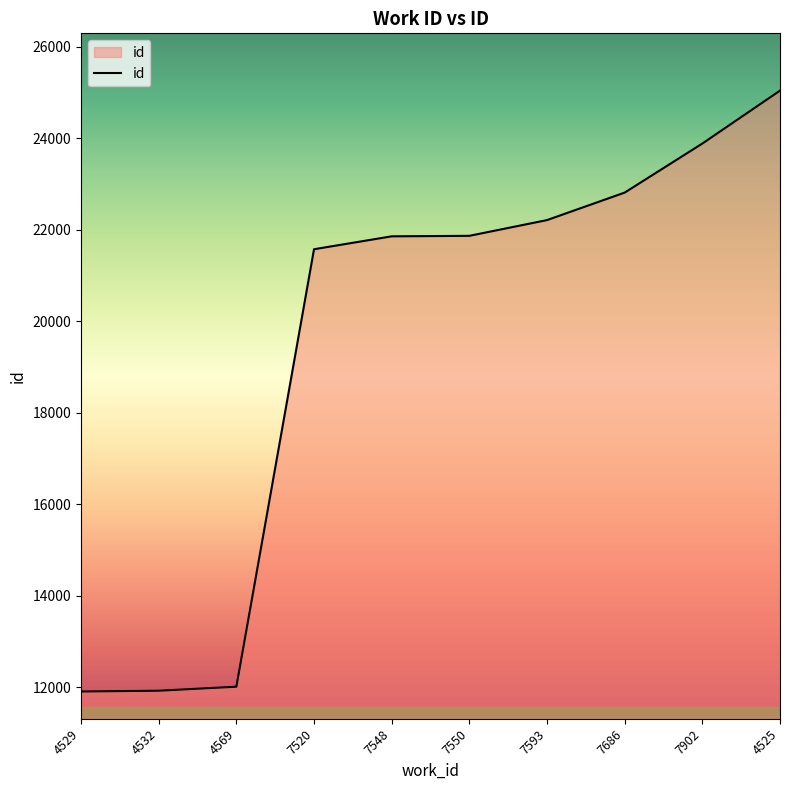

What is the difference between the maximum and minimum values?

13134